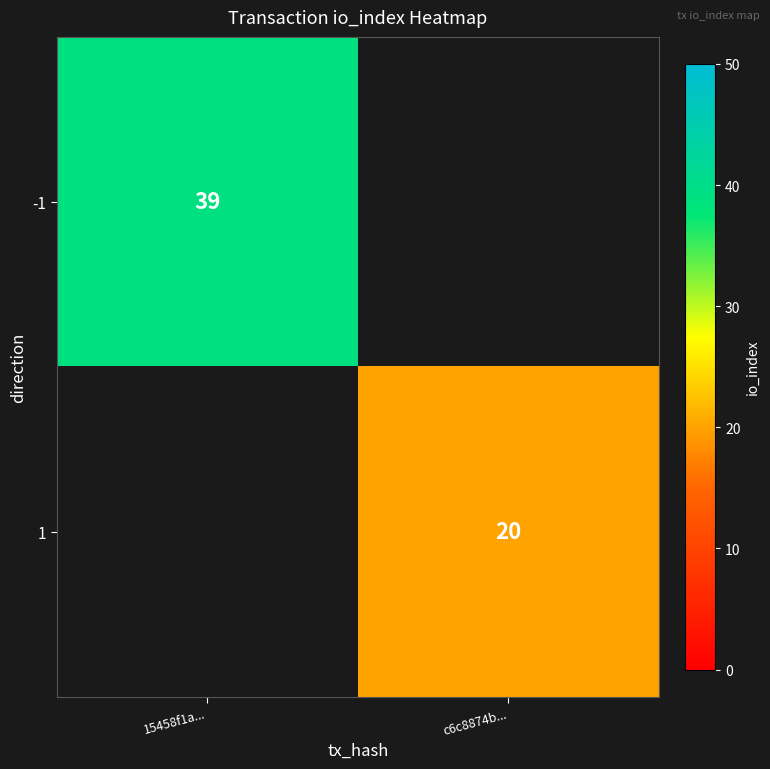

The -1 series shows 54.1 at 15458f1a.... True or false?

False